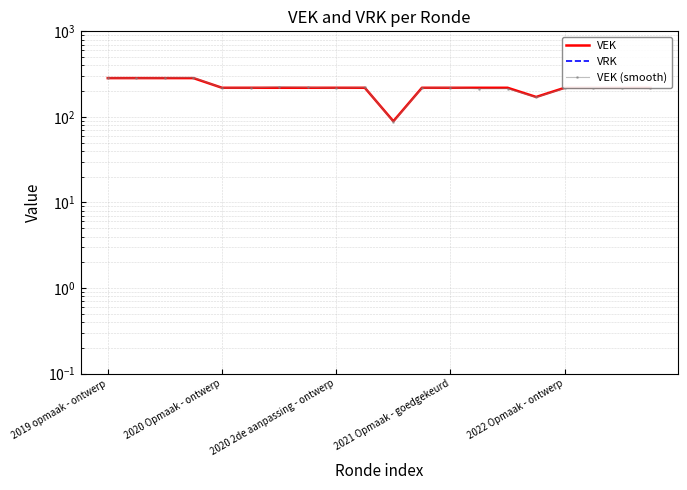

The VRK series shows 0.0 at 2019 opmaak - ontwerp. True or false?

True